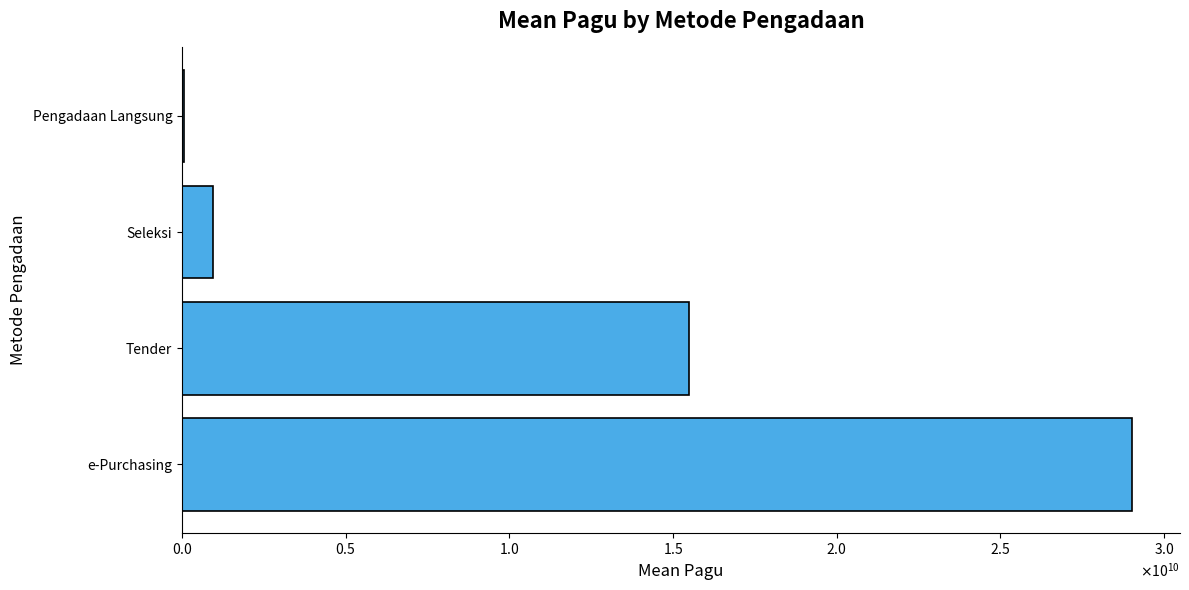

Are the bars horizontal?

Yes